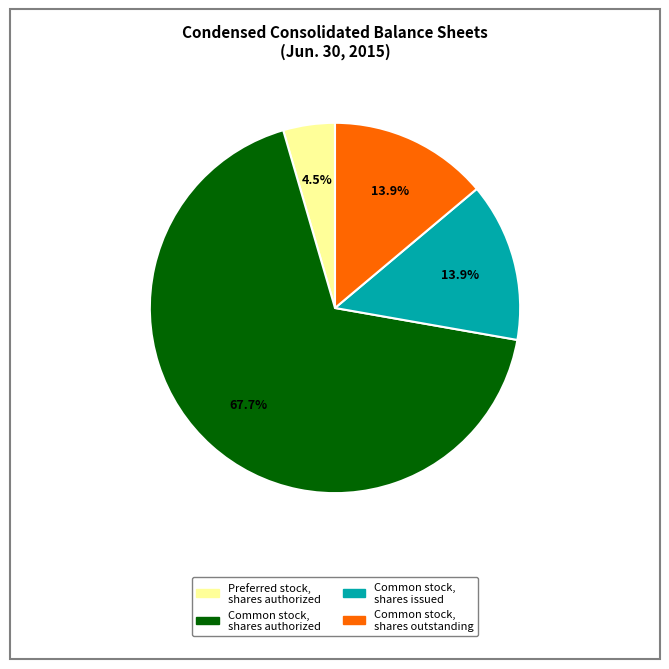

Between Common stock, shares outstanding and Common stock, shares authorized, which is larger?

Common stock, shares authorized